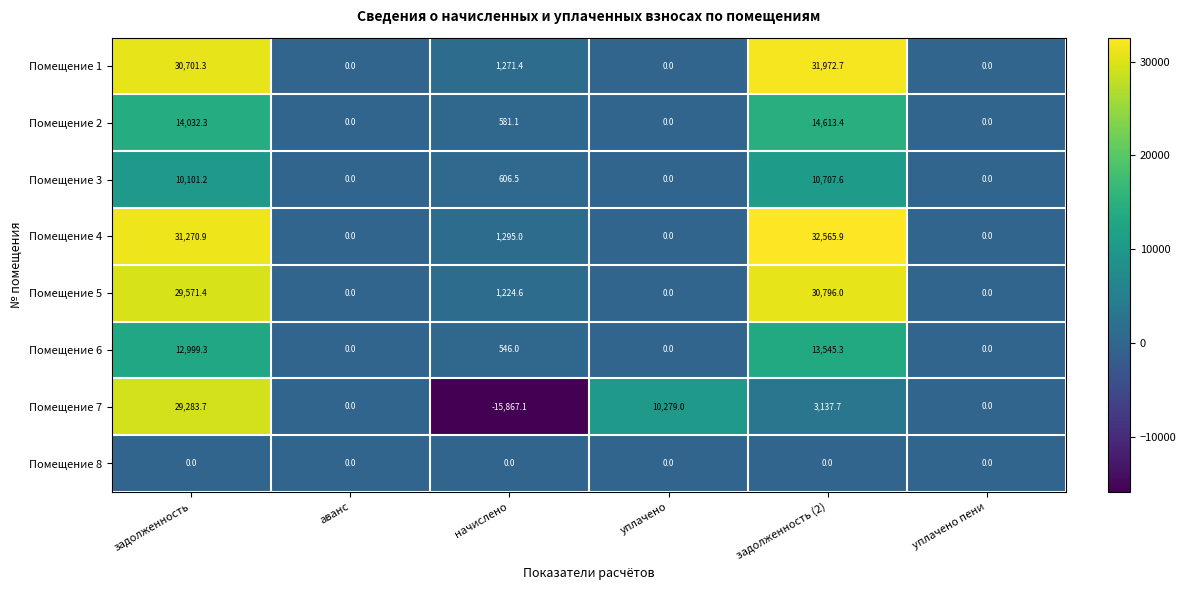

How many data points does each series have?

6